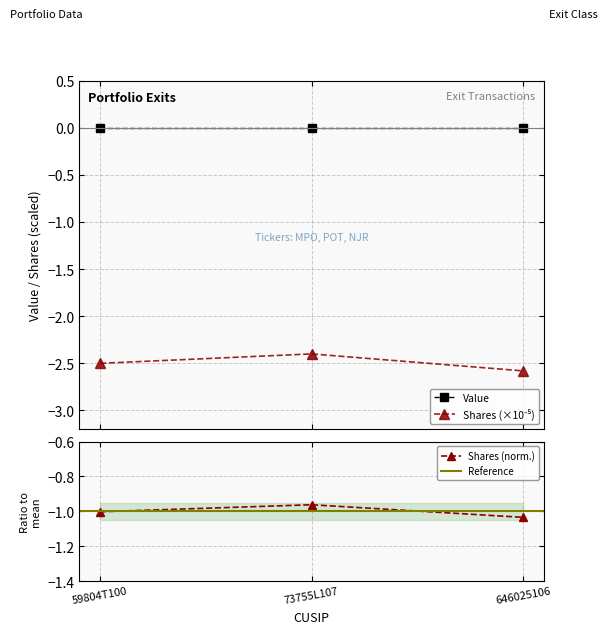

Reading right to left, extract all data points from this chart.

-2.6	-2.4	-2.5